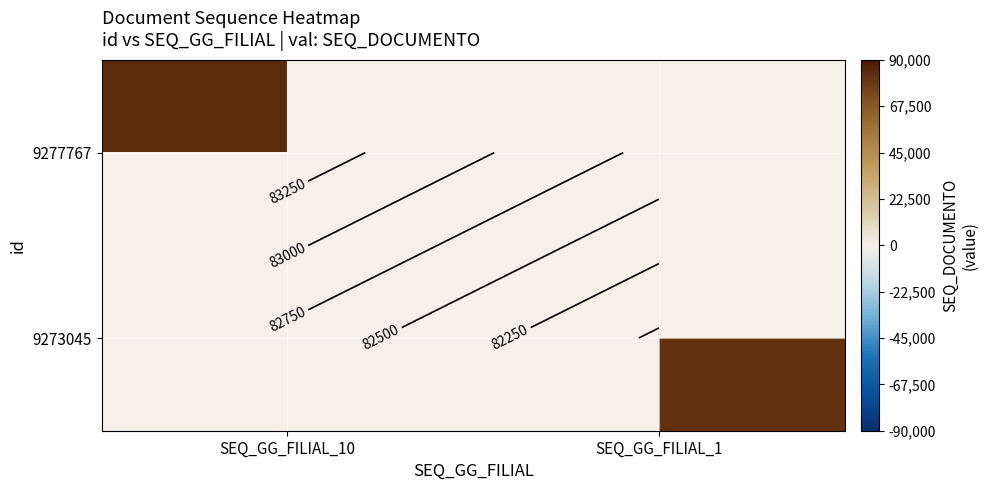

True or false: 9277767 has a value of 123310.7 at SEQ_GG_FILIAL_10.

False